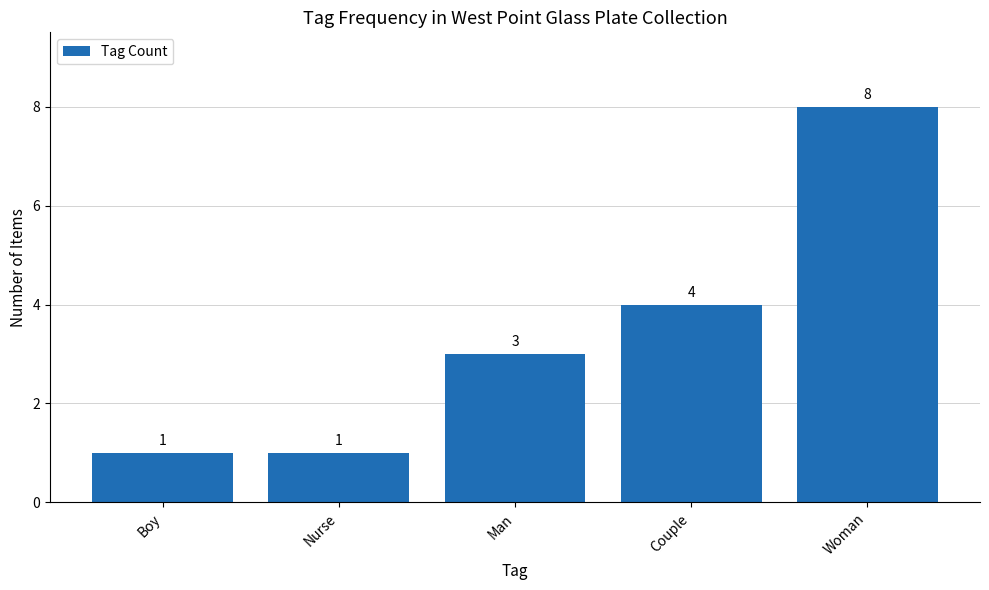

How many bars are there in total?

5